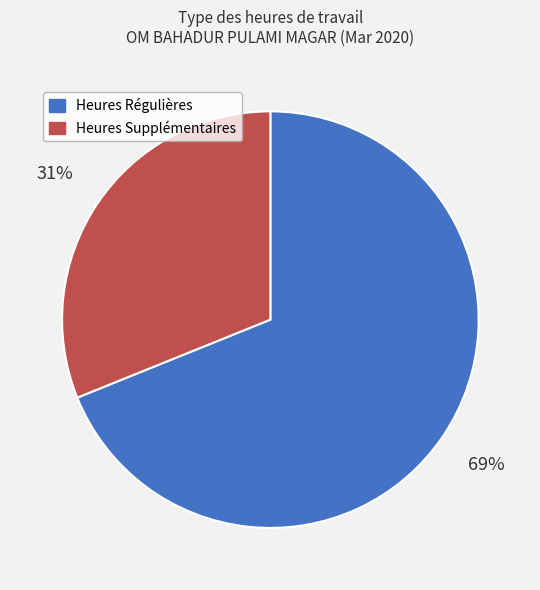

To the nearest percent, what is the average slice percentage?

50%